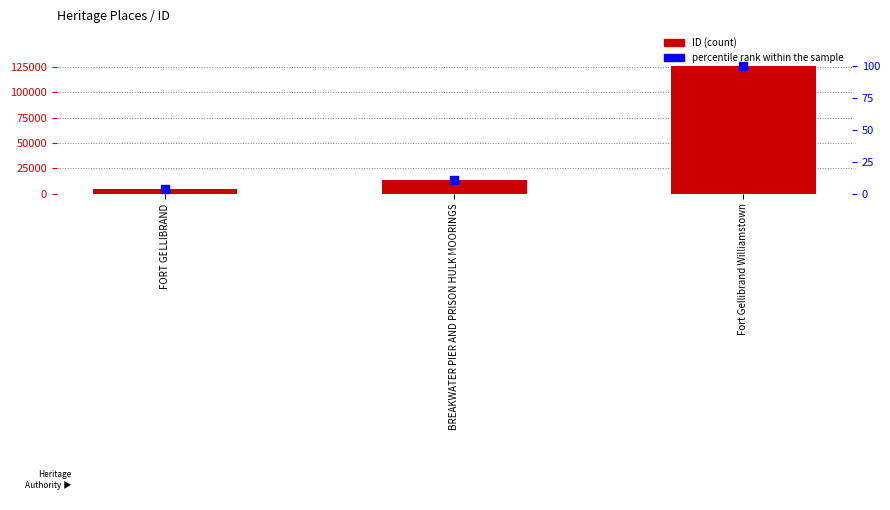

Which series has the largest Y range (max minus min)?

ID